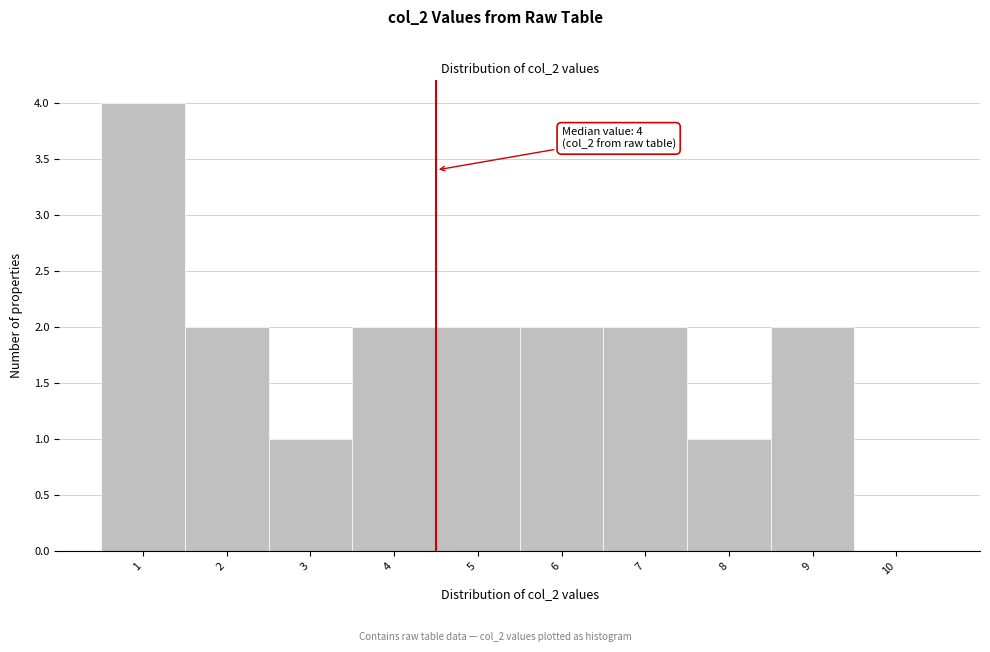

Over which range of the x-axis is the bar tallest?

0.5 to 1.5